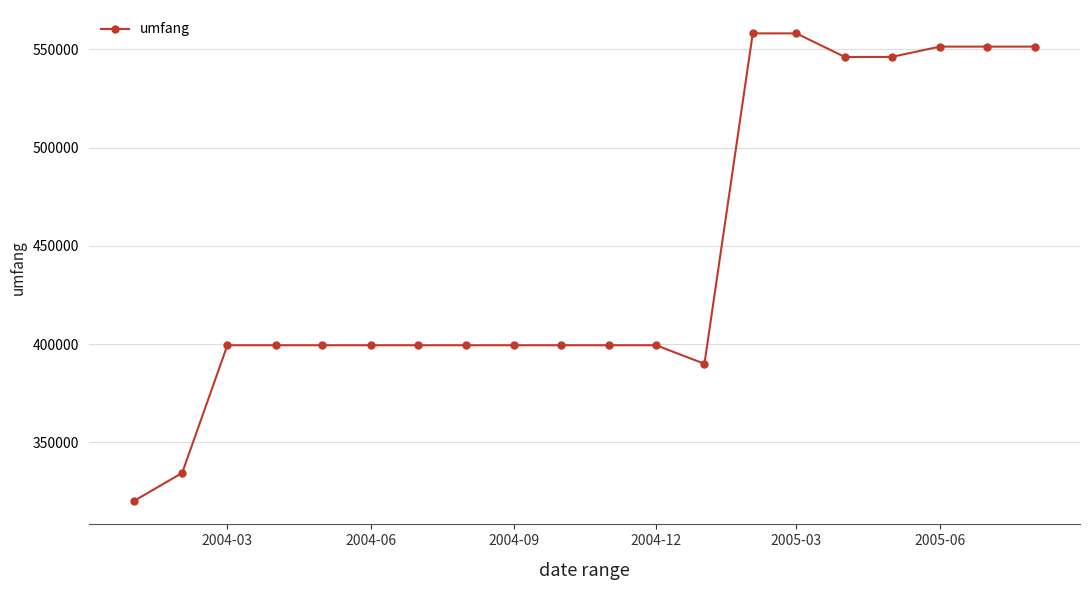

What is the maximum value shown in the chart?

558174.6